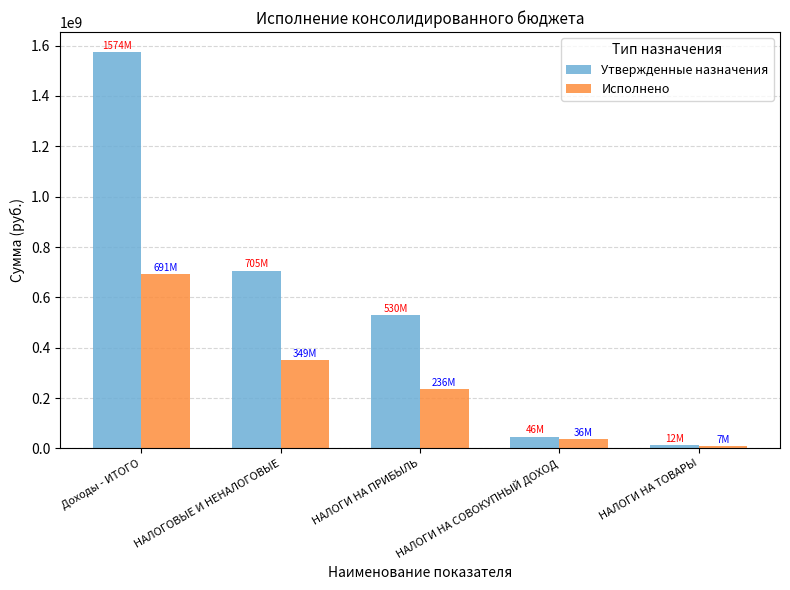

Is it true that Исполнено equals 349445874.5 at НАЛОГОВЫЕ И НЕНАЛОГОВЫЕ?

True